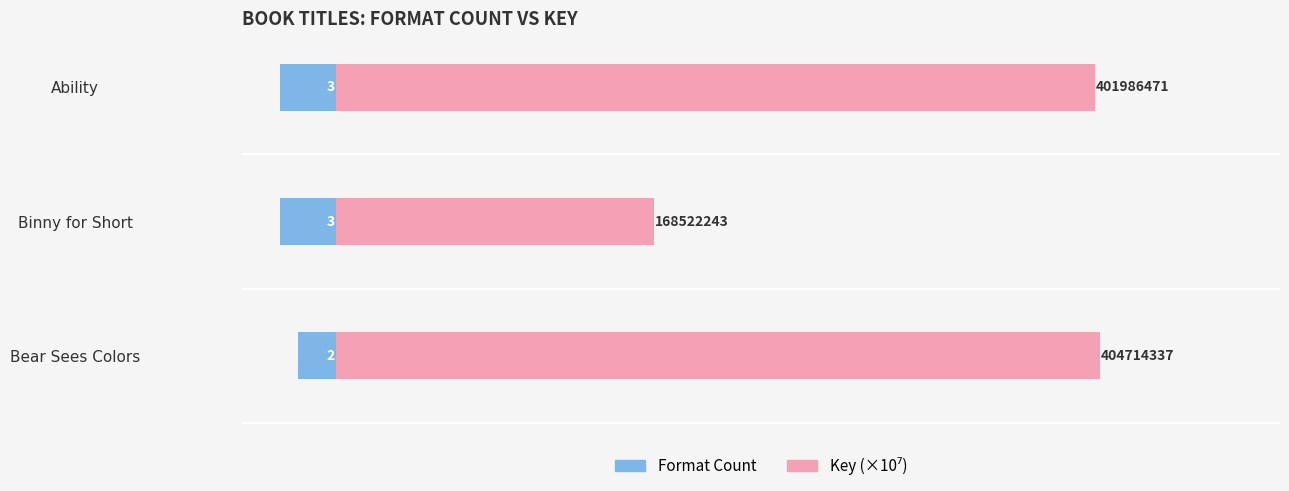

What position from the right is Binny for Short?

2